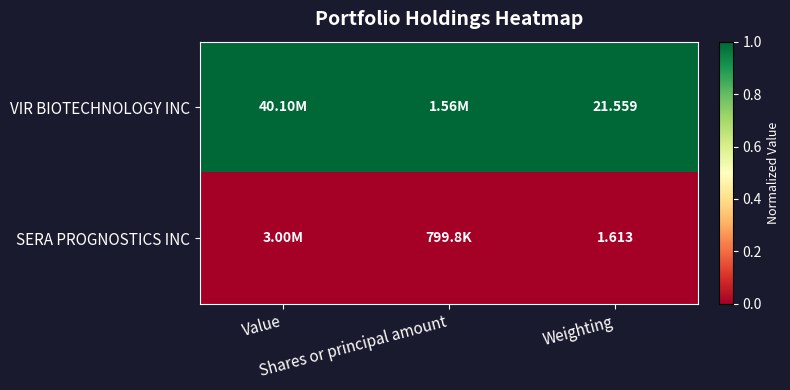

Rank the categories by VIR BIOTECHNOLOGY INC value from lowest to highest.

Value, Shares or principal amount, Weighting